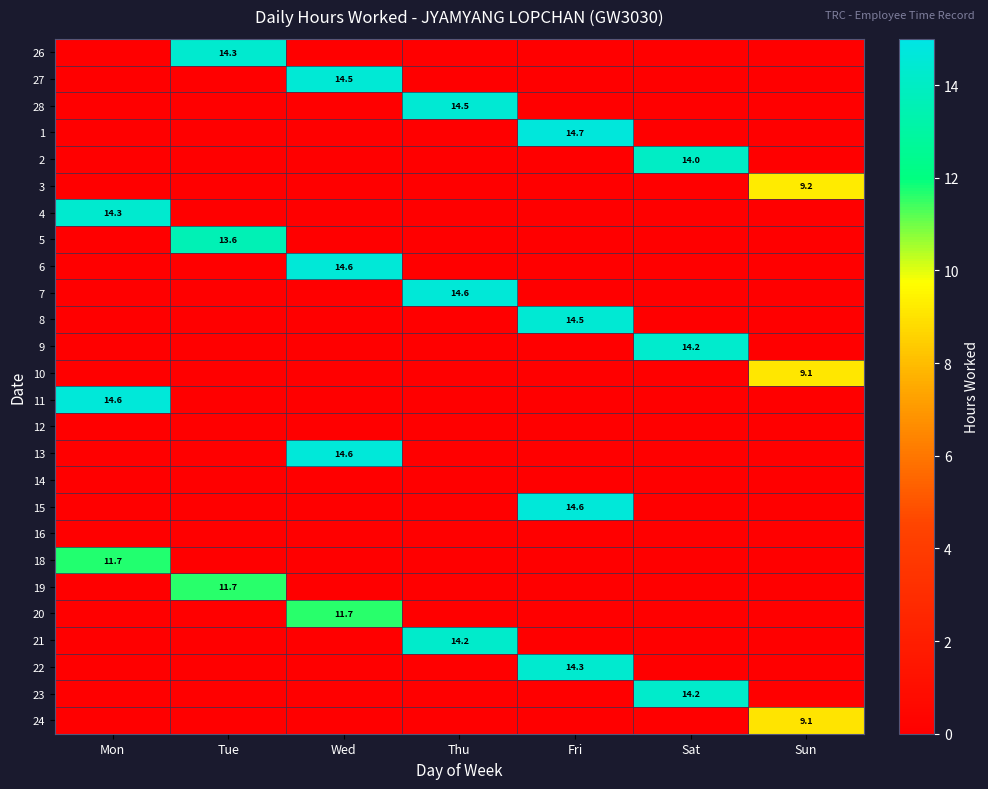

The 11 series shows 19.3 at Mon. True or false?

False